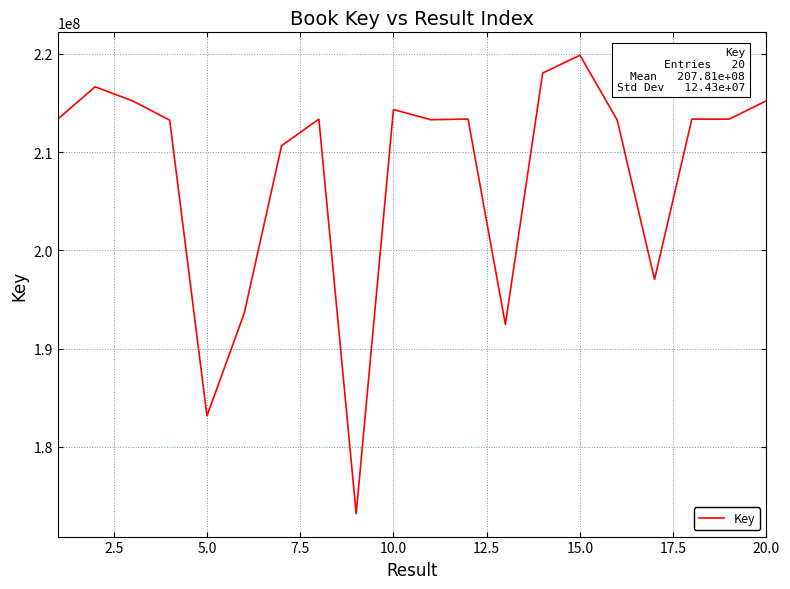

What is the difference between the maximum and minimum values?

46646381